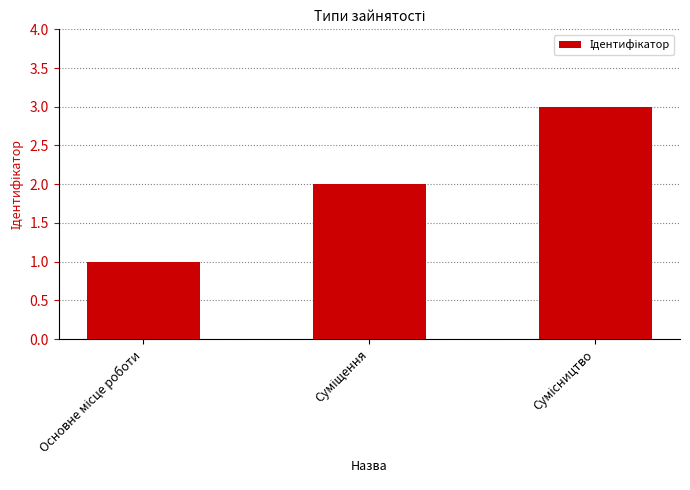

What is the sum of all values?

6